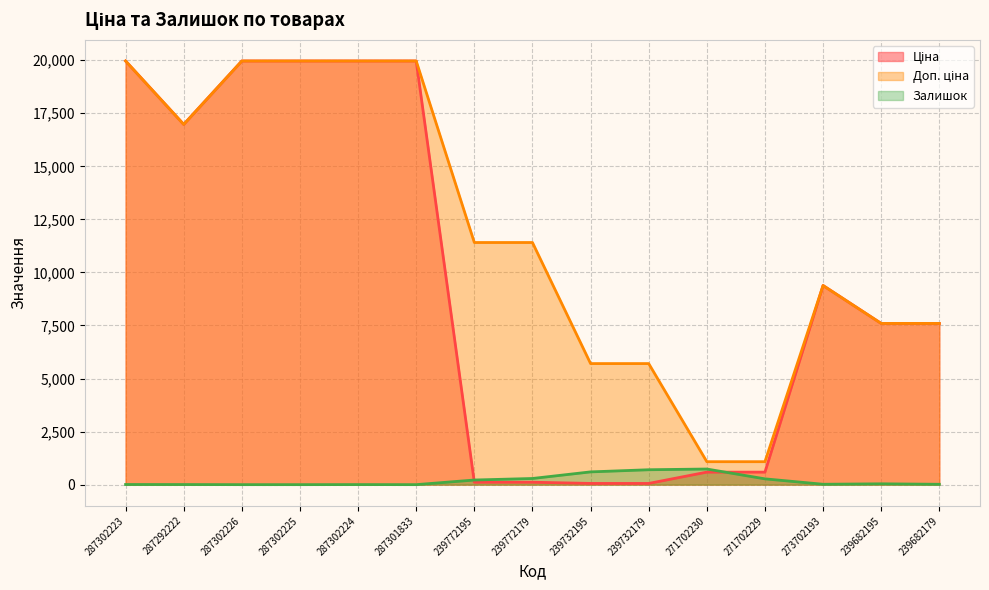

What is the difference between the Ціна values at 239772179 and 287301833?

19850.1